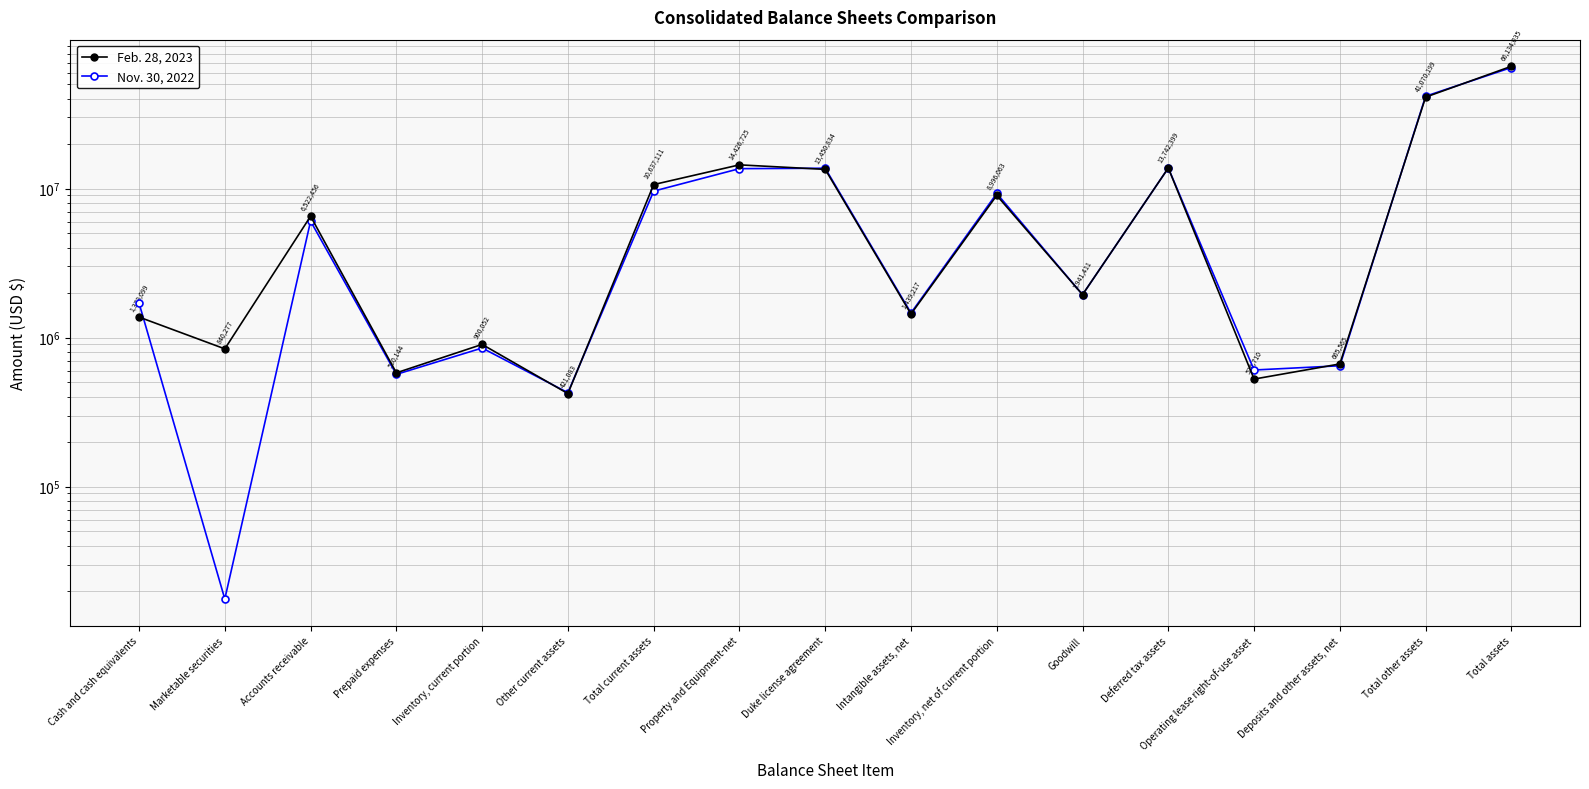

At which category is the sum across all series the highest?

Total assets